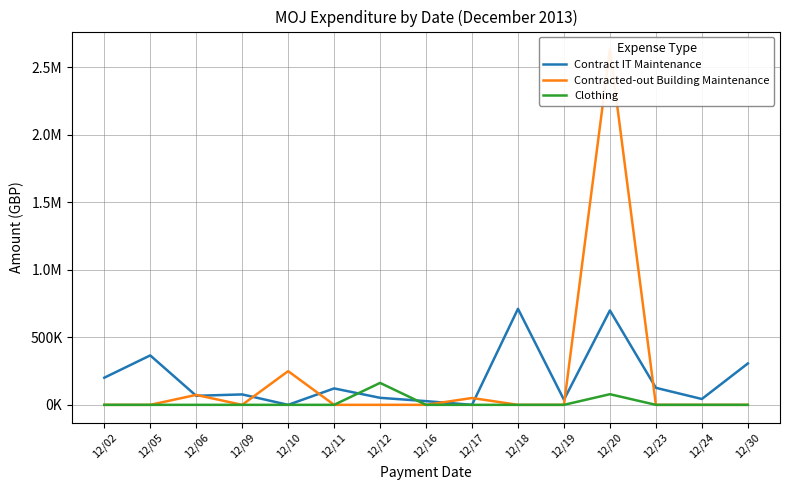

Which has a higher value, 12/24 or 12/11?

12/11